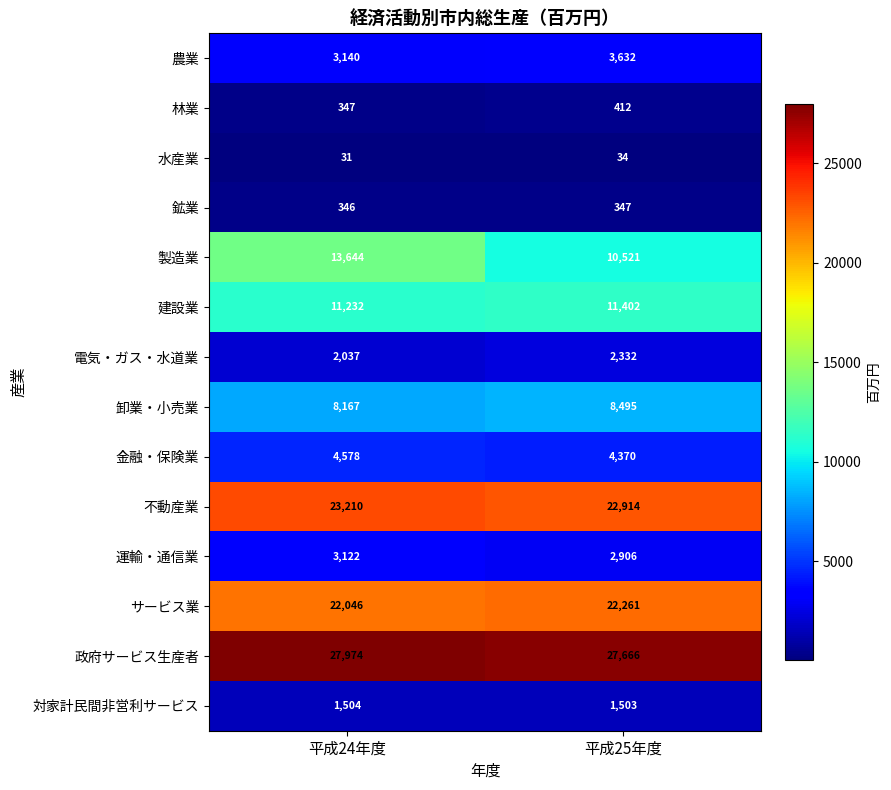

How many categories are shown in the chart?

2